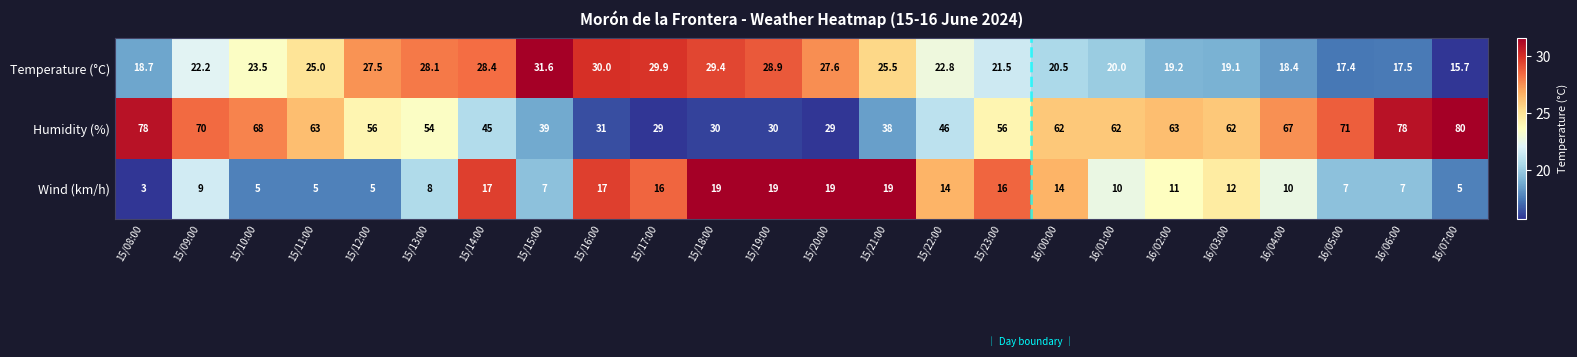

List the series in order of their overall mean, highest first.

Humidity (%), Temperature (°C), Wind (km/h)